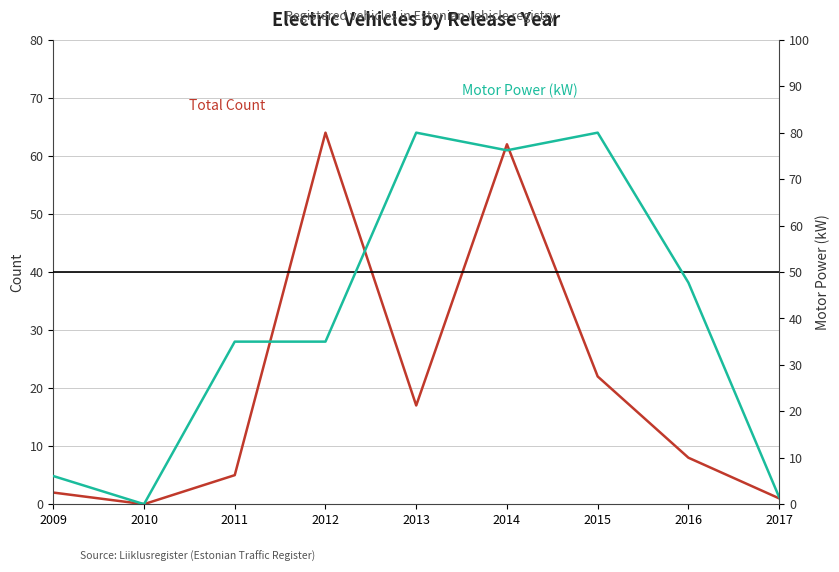

Is it true that Total Count equals 2.0 at 2009?

True